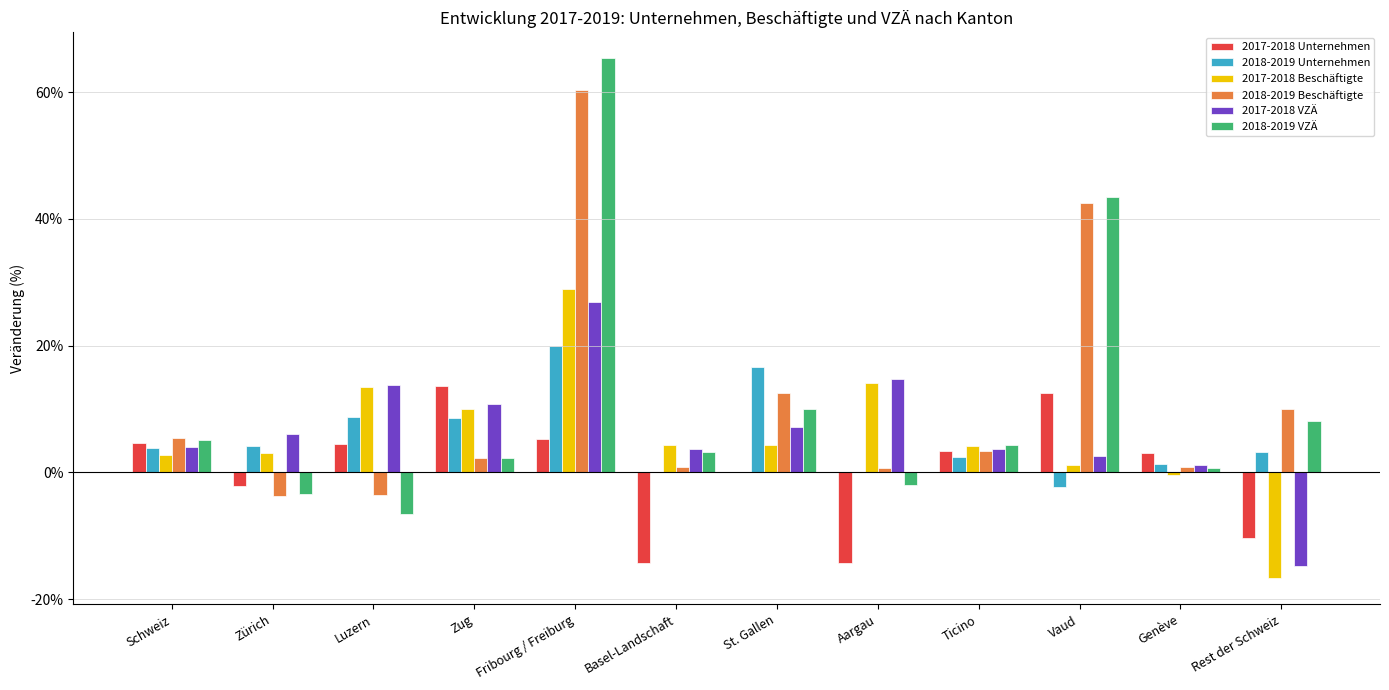

Which category has the highest value across all series?

Fribourg / Freiburg